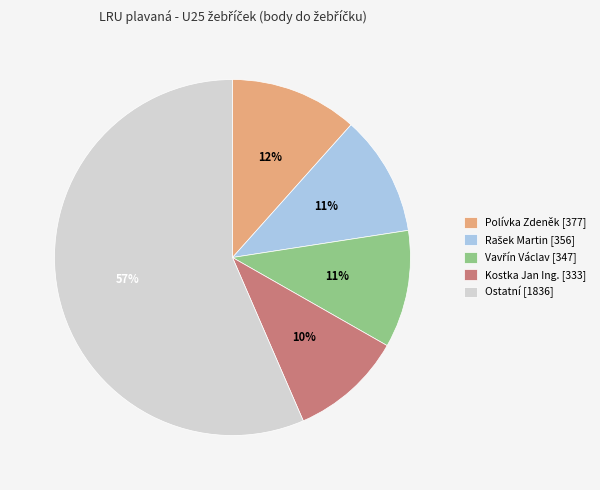

Which slice is the largest?

Ostatní [1836]